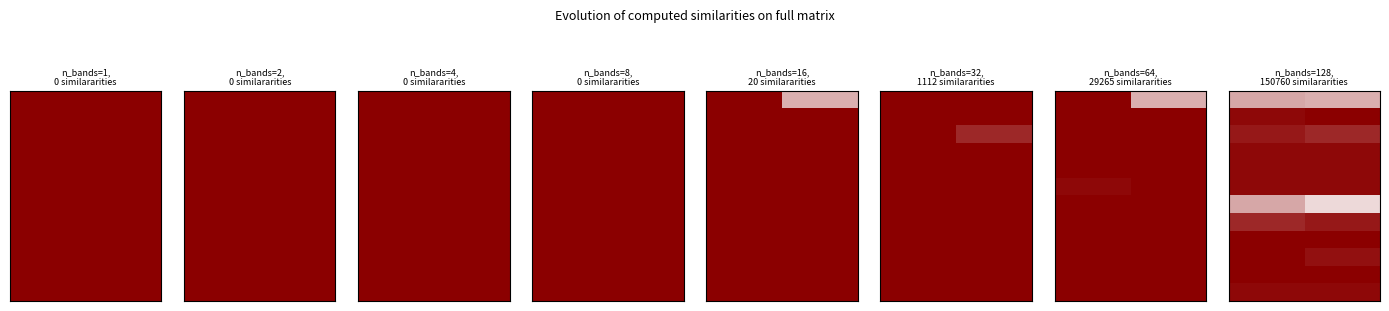

At which category does the chart reach its minimum across all series?

1